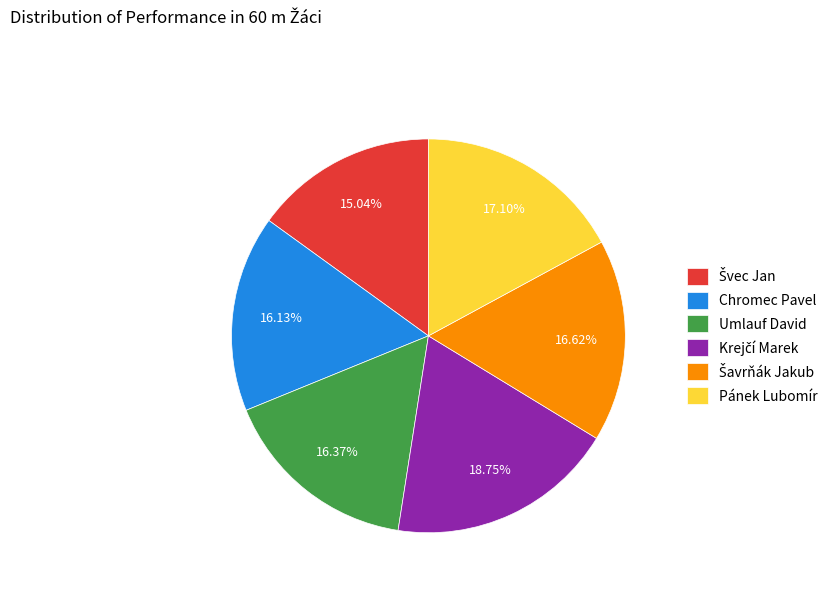

To the nearest percent, what is the difference between the largest and smallest slice percentages?

4%